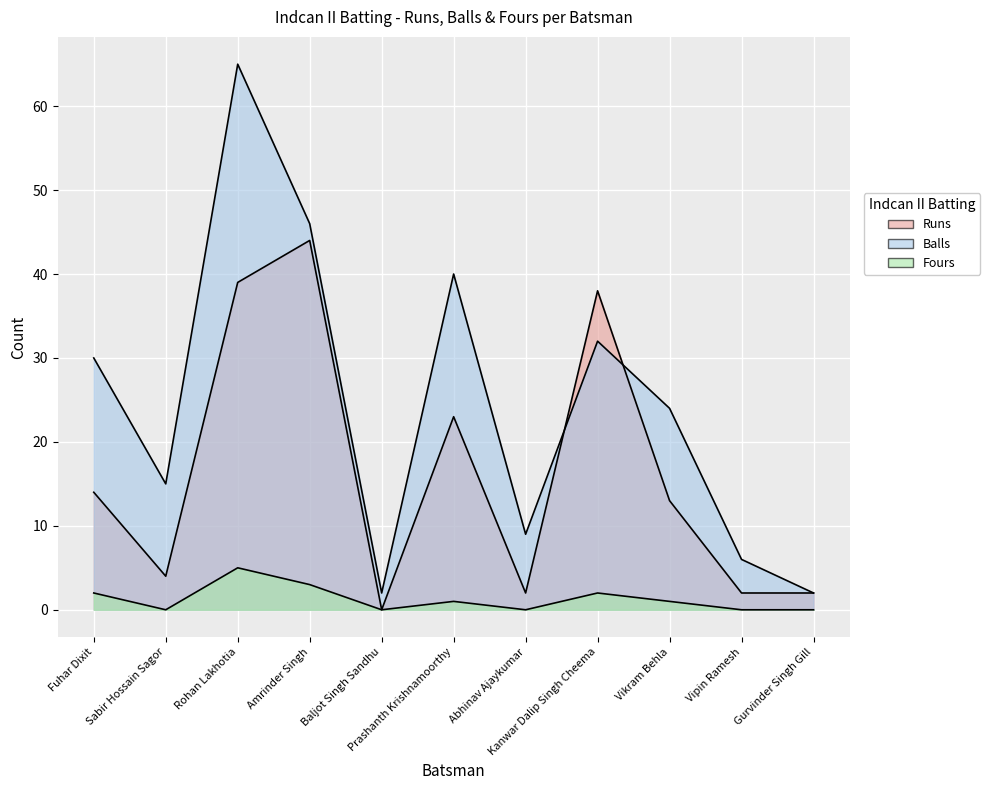

The Fours series shows 5 at Rohan Lakhotia. True or false?

True